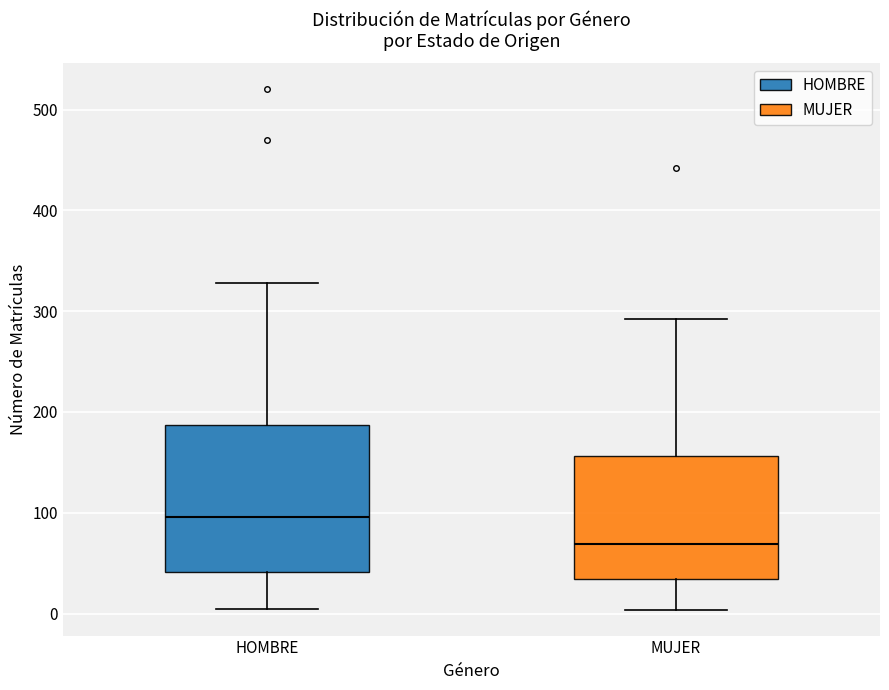

Which box's median line is the lowest?

MUJER